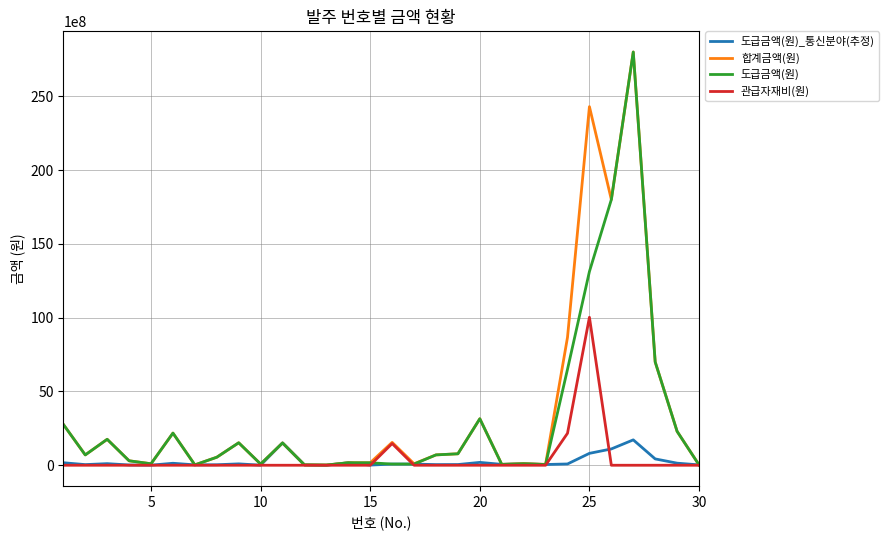

What is the maximum value for 도급금액(원)?

28000000000